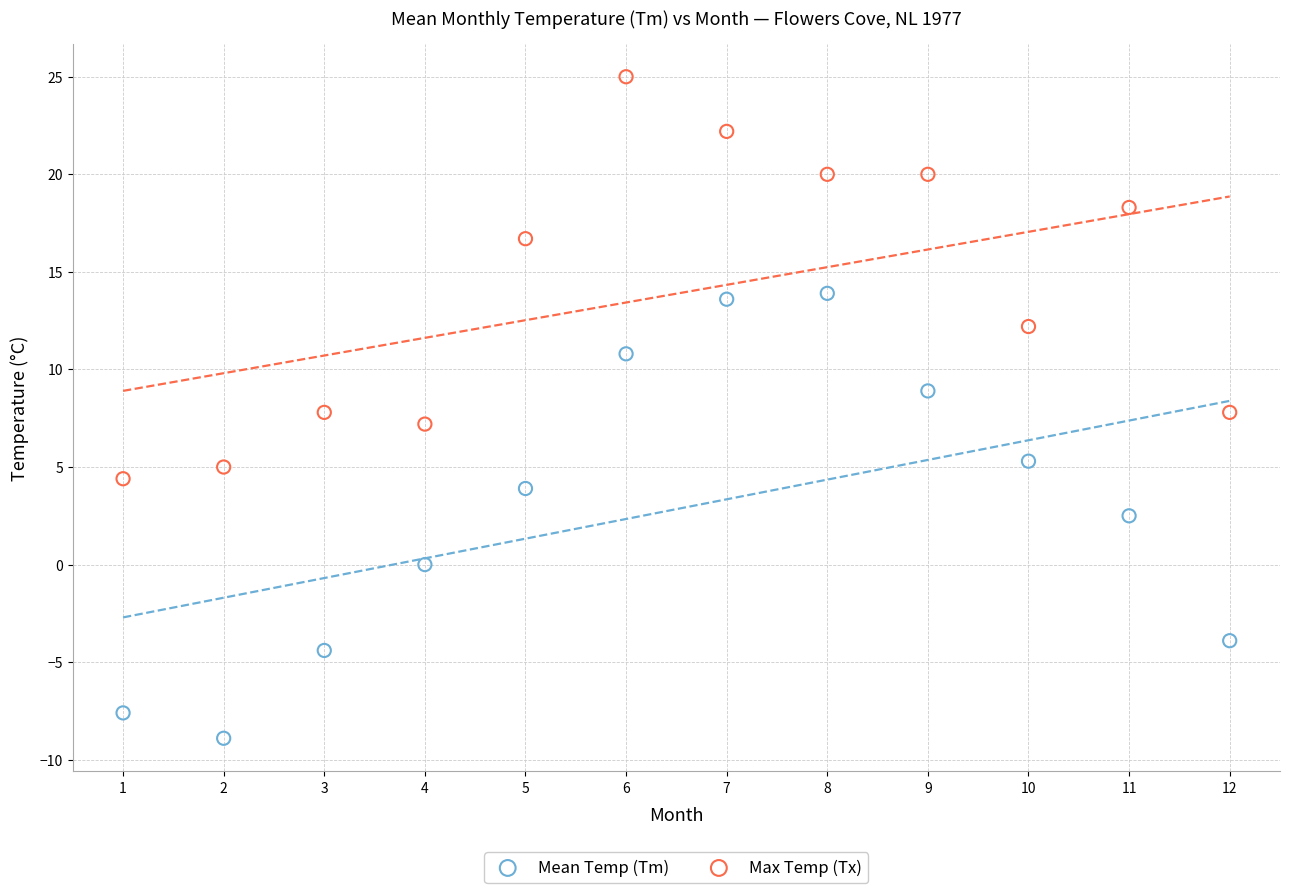

In the Mean Temp (Tm) series, what Y value is closest to 2?

2.5